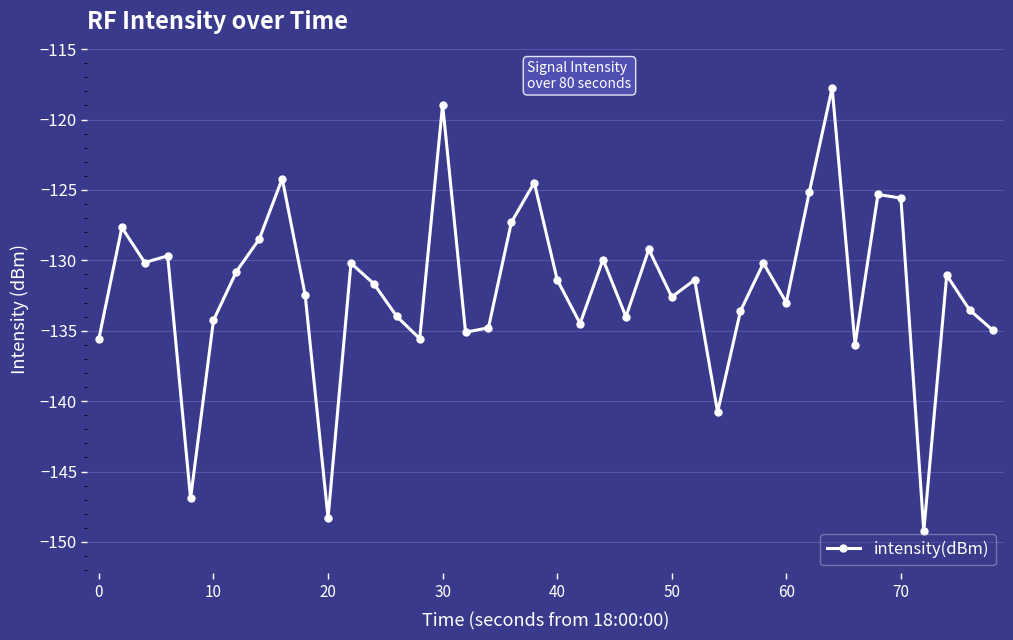

How many lines are shown in the chart?

1